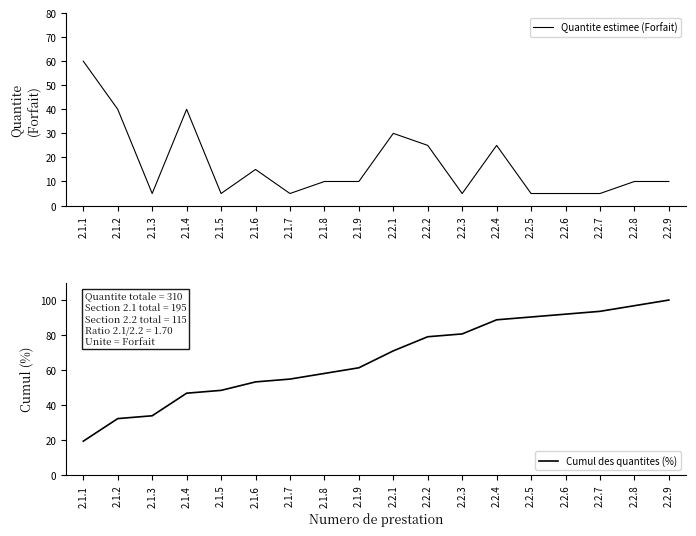

What is the average value of the Cumul des quantites (%) series?

66.7